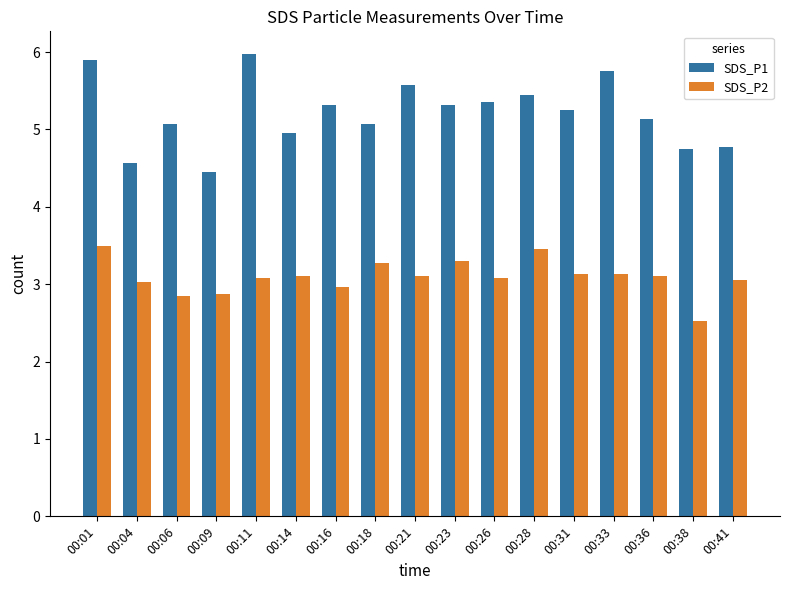

Read the SDS_P1 value at 00:11.

6.0